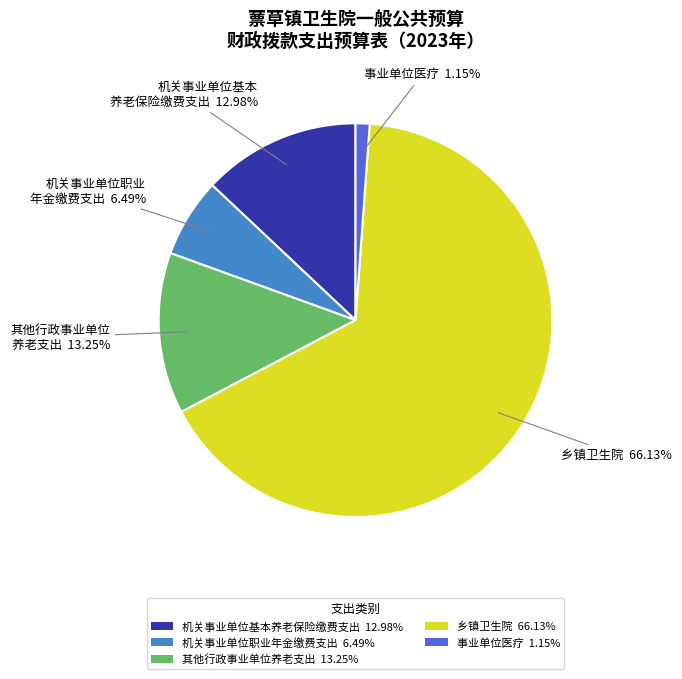

Which category has the biggest portion of the pie?

乡镇卫生院 66.13%